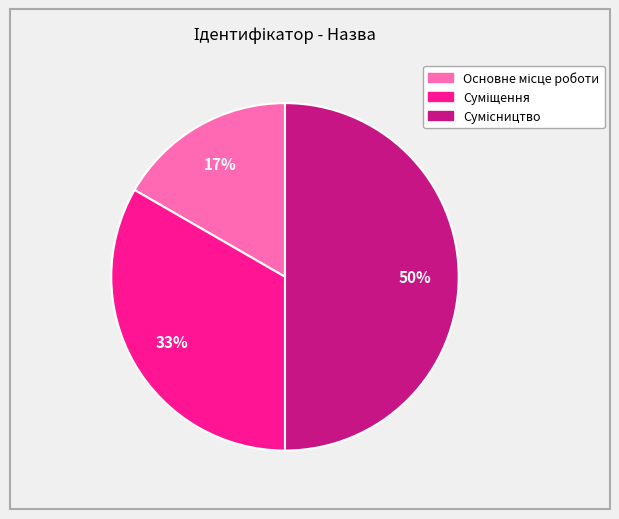

To the nearest percent, what is the average slice percentage?

33%